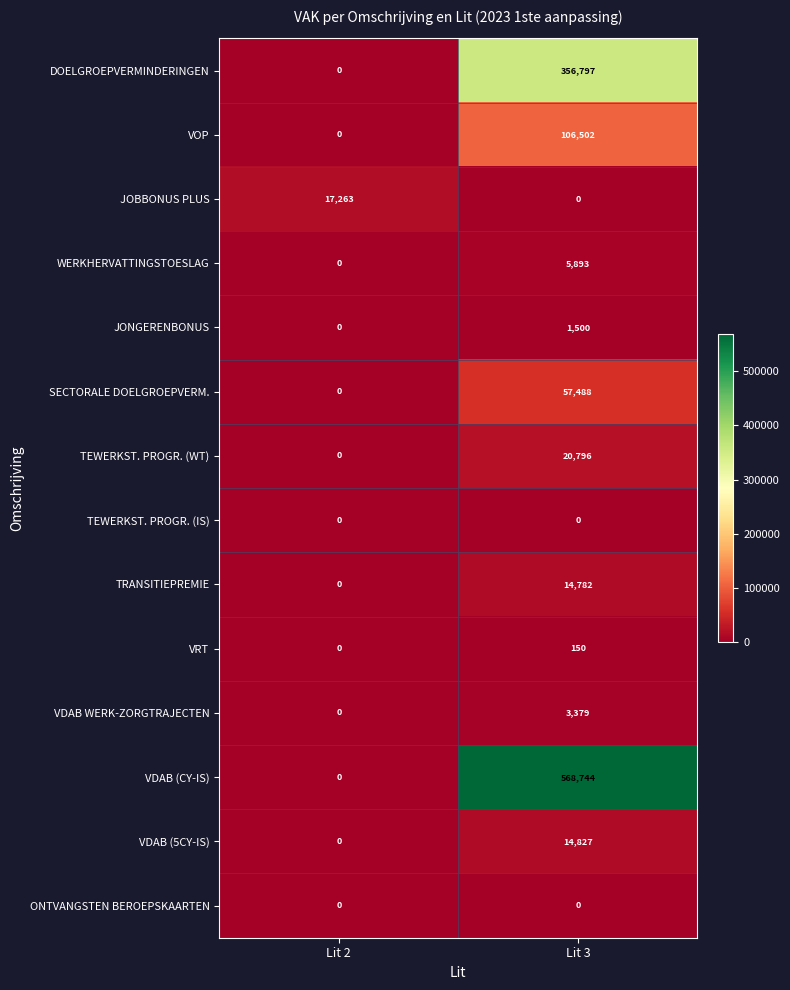

Reading left to right, list all the values displayed in this chart.

DOELGROEPVERMINDERINGEN: 0	356797
VOP: 0	106502
JOBBONUS PLUS: 17263	0
WERKHERVATTINGSTOESLAG: 0	5893
JONGERENBONUS: 0	1500
SECTORALE DOELGROEPVERM.: 0	57488
TEWERKST. PROGR. (WT): 0	20796
TEWERKST. PROGR. (IS): 0	0
TRANSITIEPREMIE: 0	14782
VRT: 0	150
VDAB WERK-ZORGTRAJECTEN: 0	3379
VDAB (CY-IS): 0	568744
VDAB (5CY-IS): 0	14827
ONTVANGSTEN BEROEPSKAARTEN: 0	0